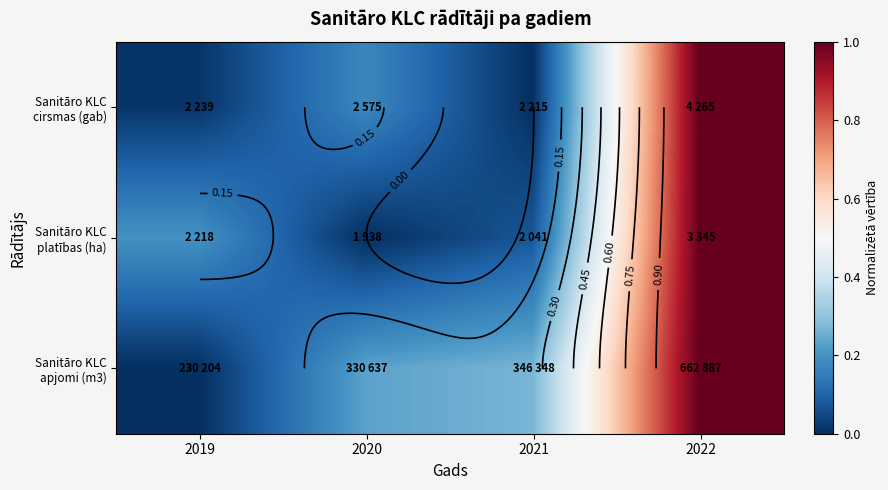

At how many categories does at least one series exceed 0?

4